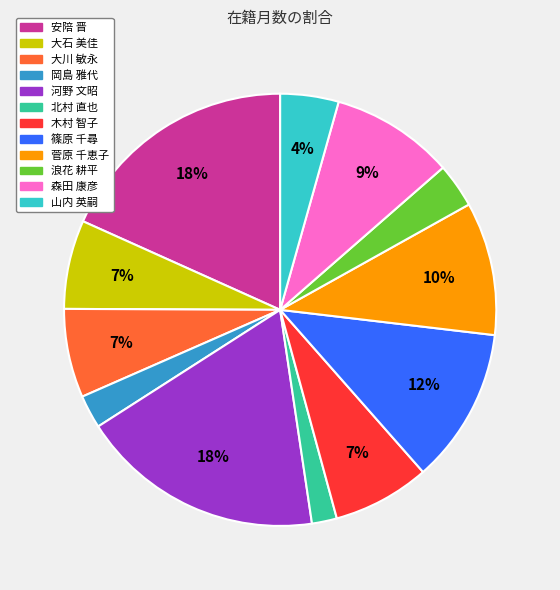

To the nearest percent, what is the difference between the largest and smallest slice percentages?

16%